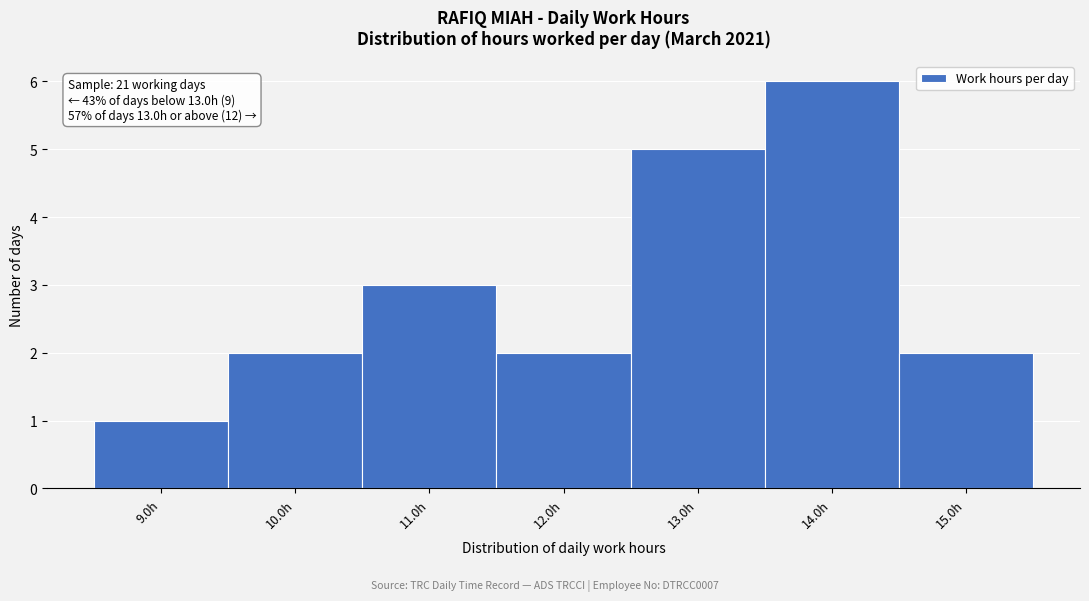

Over which range of the x-axis is the bar tallest?

13.5 to 14.5